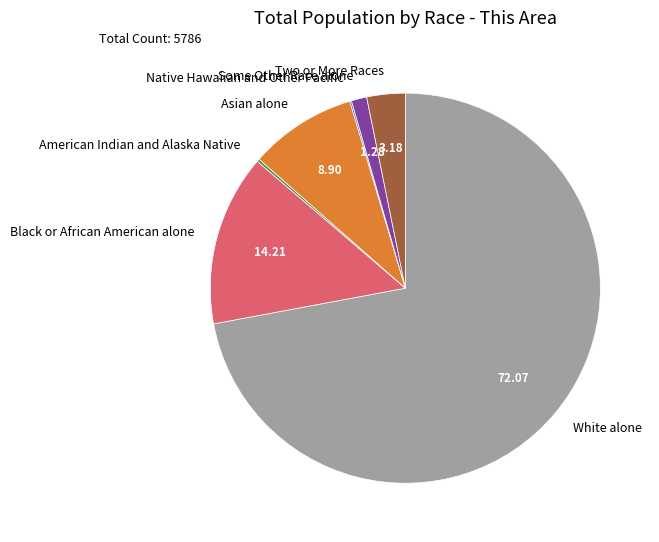

Is Some Other Race alone the majority of the pie?

No